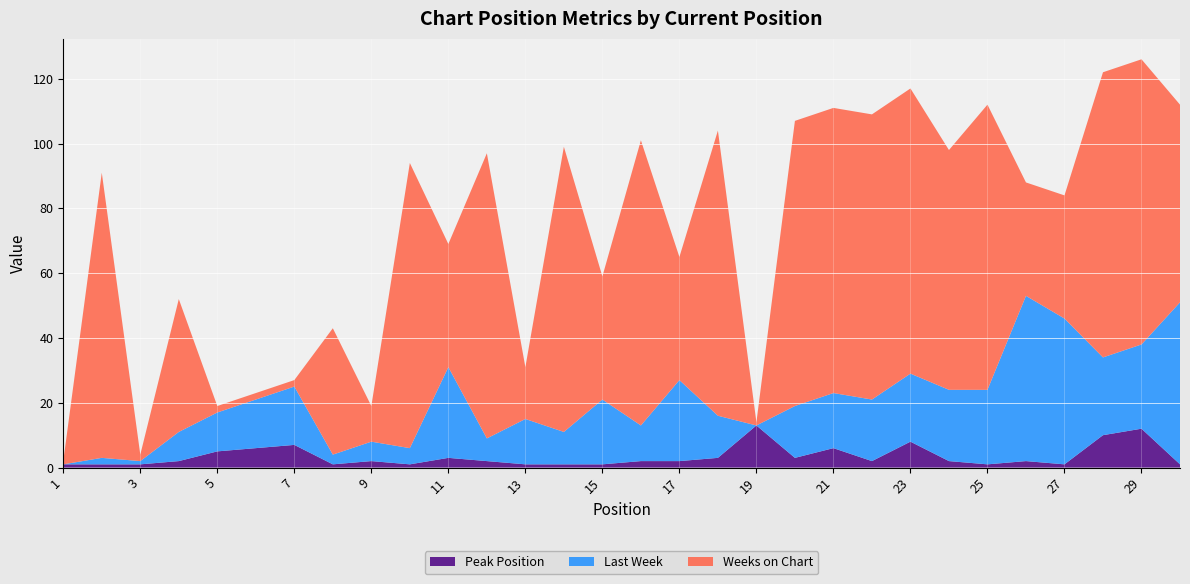

Reading left to right, extract all data points from this chart.

Last Week: 0	2	1	9	12	15	18	3	6	5	28	7	14	10	20	11	25	13	0	16	17	19	21	22	23	51	45	24	26	50
Peak Position: 1	1	1	2	5	6	7	1	2	1	3	2	1	1	1	2	2	3	13	3	6	2	8	2	1	2	1	10	12	1
Weeks on Chart: 1	88	2	41	2	2	2	39	11	88	38	88	16	88	38	88	38	88	1	88	88	88	88	74	88	35	38	88	88	61